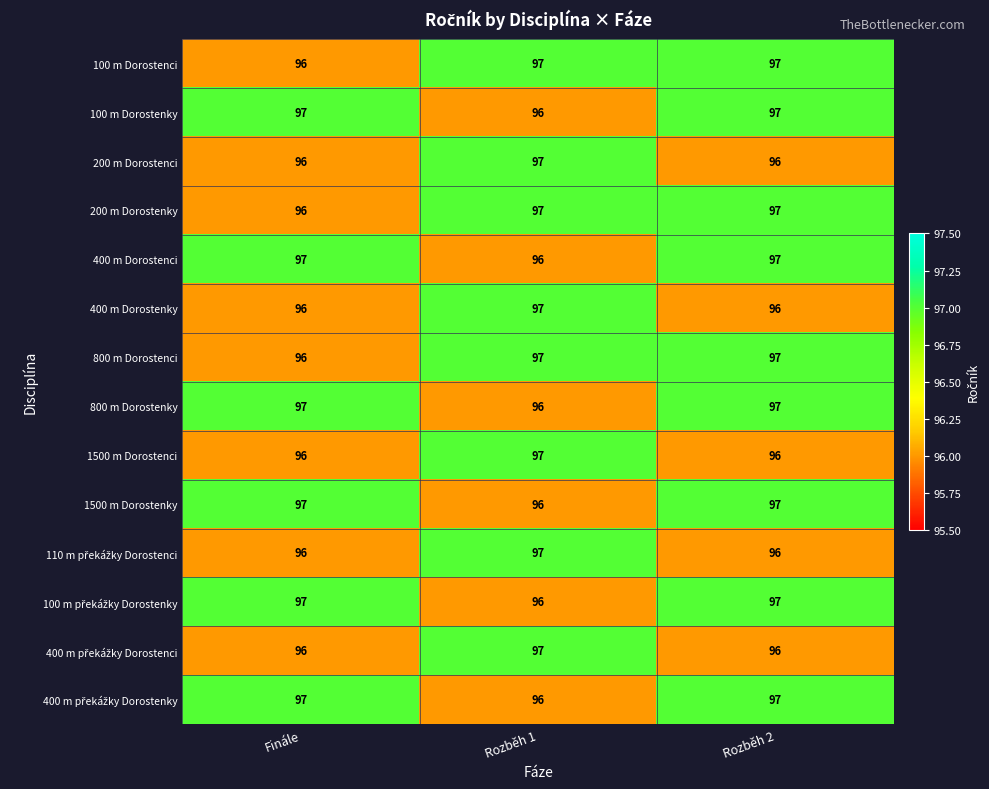

At how many categories does at least one series exceed 96?

3